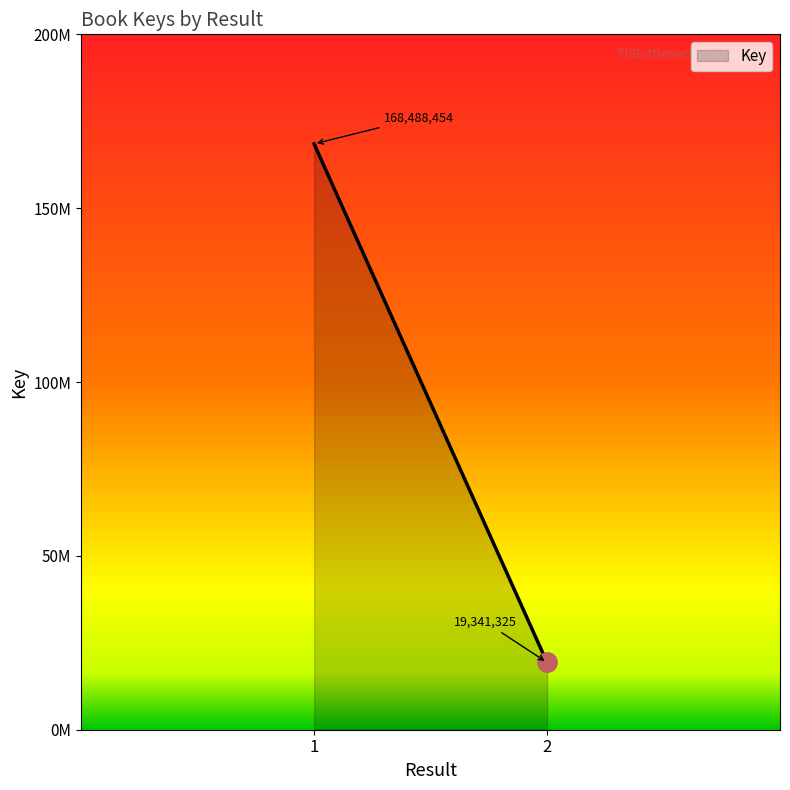

Count the number of data series in this chart.

1